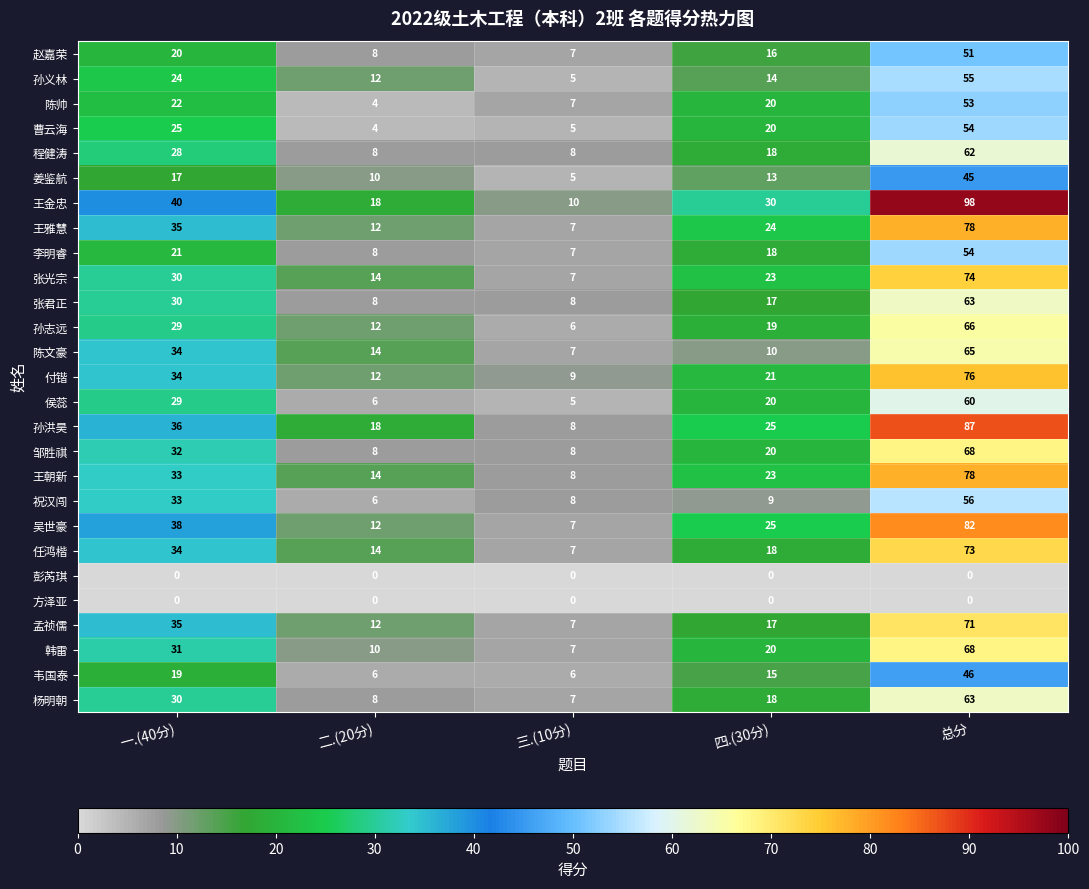

The 姜鉴航 series shows 66 at 总分. True or false?

False